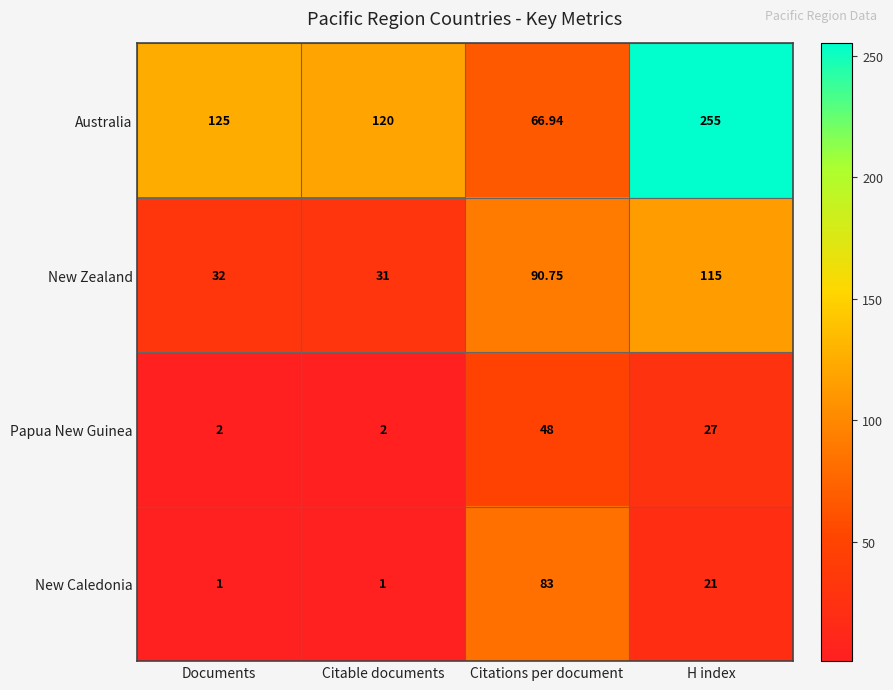

Which series has the largest range (max minus min)?

Australia